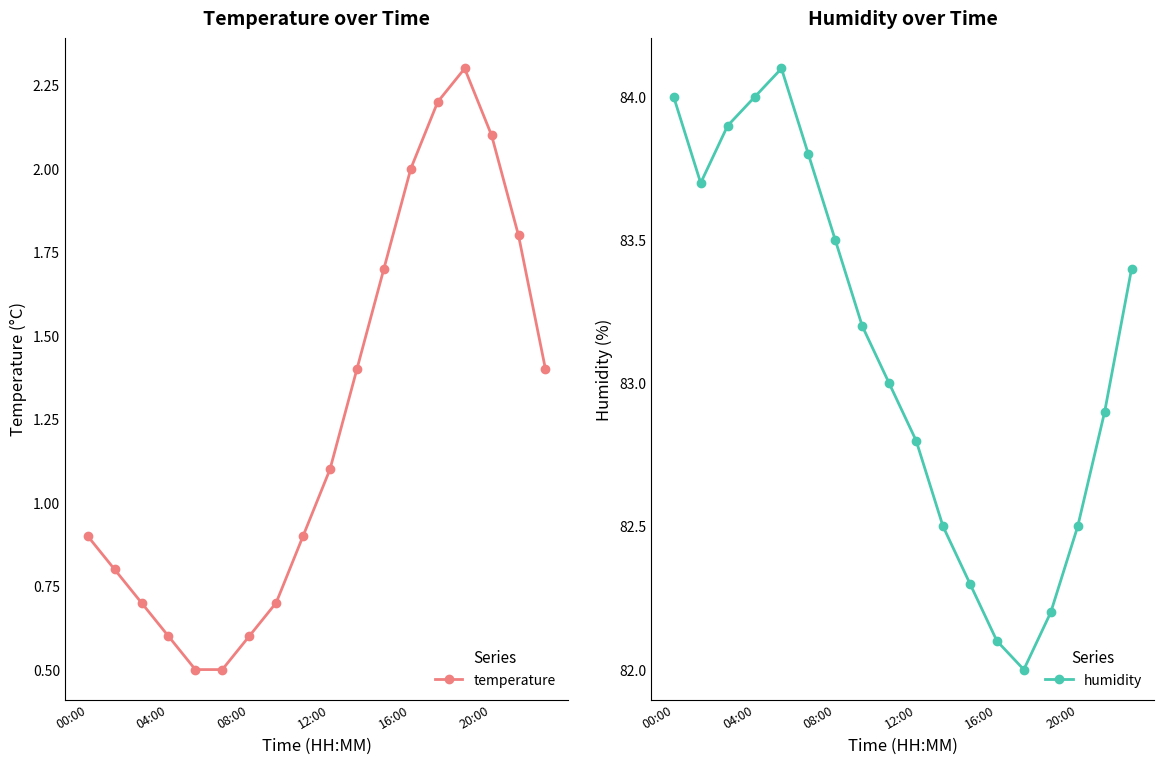

Reading left to right, list all the values displayed in this chart.

temperature: 0.9	0.8	0.7	0.6	0.5	0.5	0.6	0.7	0.9	1.1	1.4	1.7	2.0	2.2	2.3	2.1	1.8	1.4
humidity: 84.0	83.7	83.9	84.0	84.1	83.8	83.5	83.2	83.0	82.8	82.5	82.3	82.1	82.0	82.2	82.5	82.9	83.4